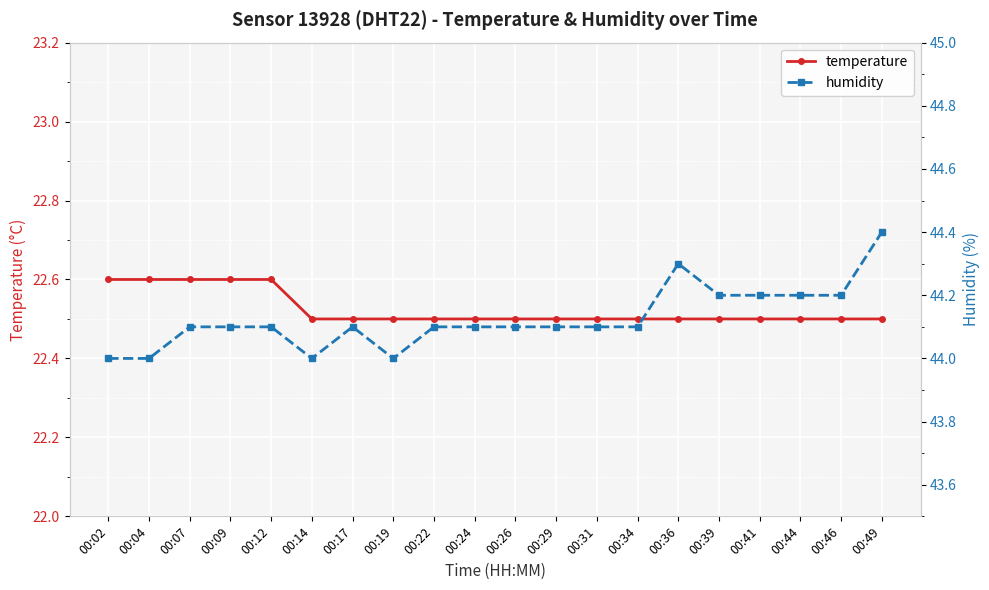

Reading left to right, list all the values displayed in this chart.

temperature: 22.6	22.6	22.6	22.6	22.6	22.5	22.5	22.5	22.5	22.5	22.5	22.5	22.5	22.5	22.5	22.5	22.5	22.5	22.5	22.5
humidity: 44.0	44.0	44.1	44.1	44.1	44.0	44.1	44.0	44.1	44.1	44.1	44.1	44.1	44.1	44.3	44.2	44.2	44.2	44.2	44.4